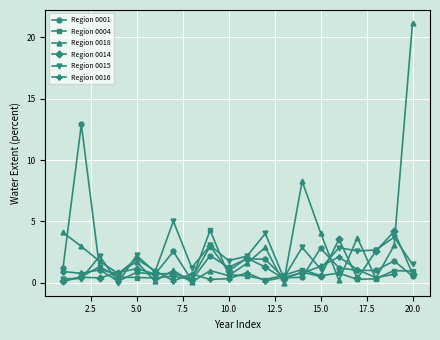

What is the lowest value of the Region 0016 series?

0.2